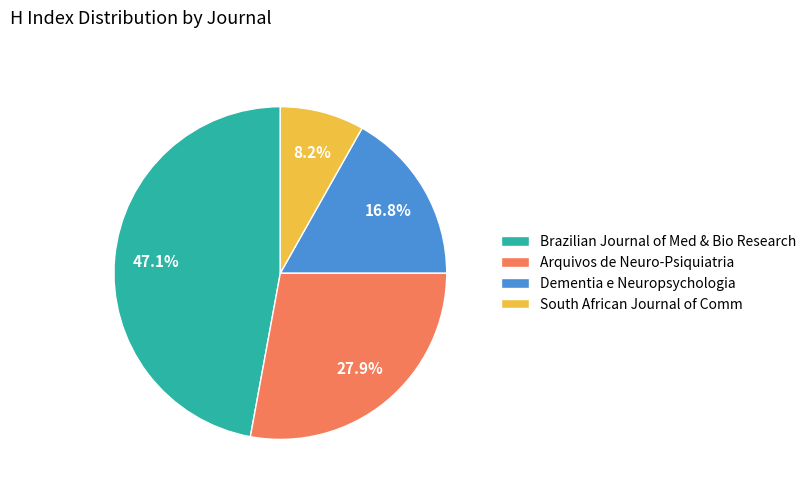

What is the ratio of the value at Brazilian Journal of Med & Bio Research to the value at Arquivos de Neuro-Psiquiatria?

1.7